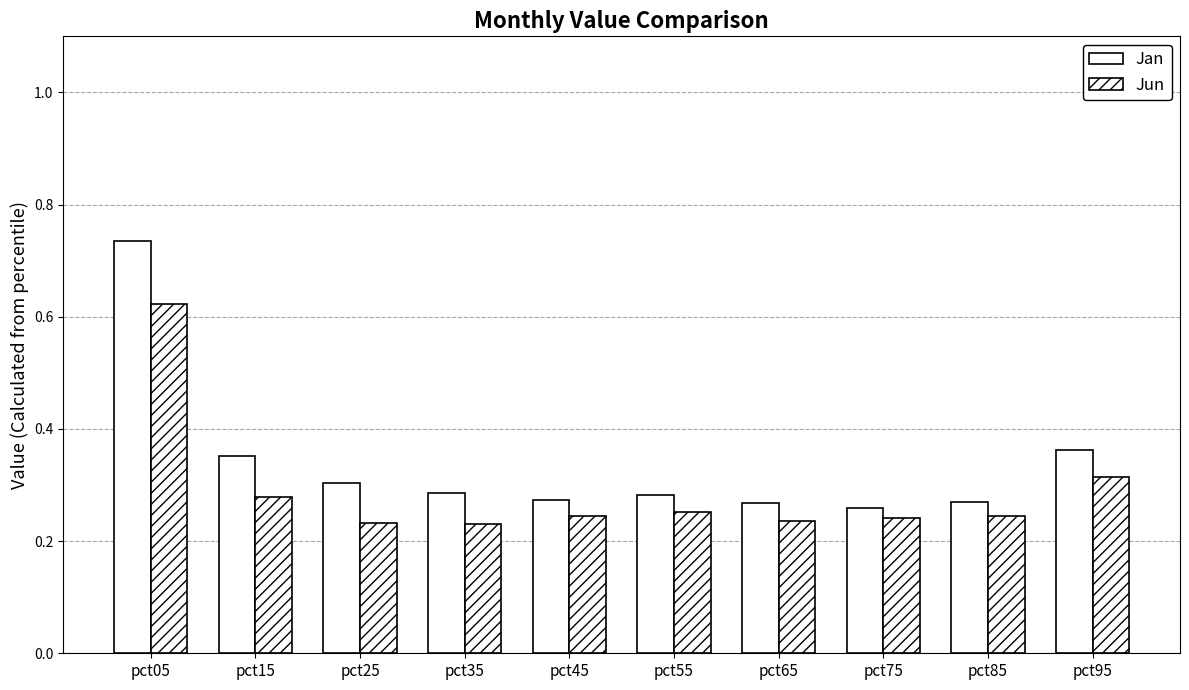

Is it true that Jun equals 0.2 at pct65?

True